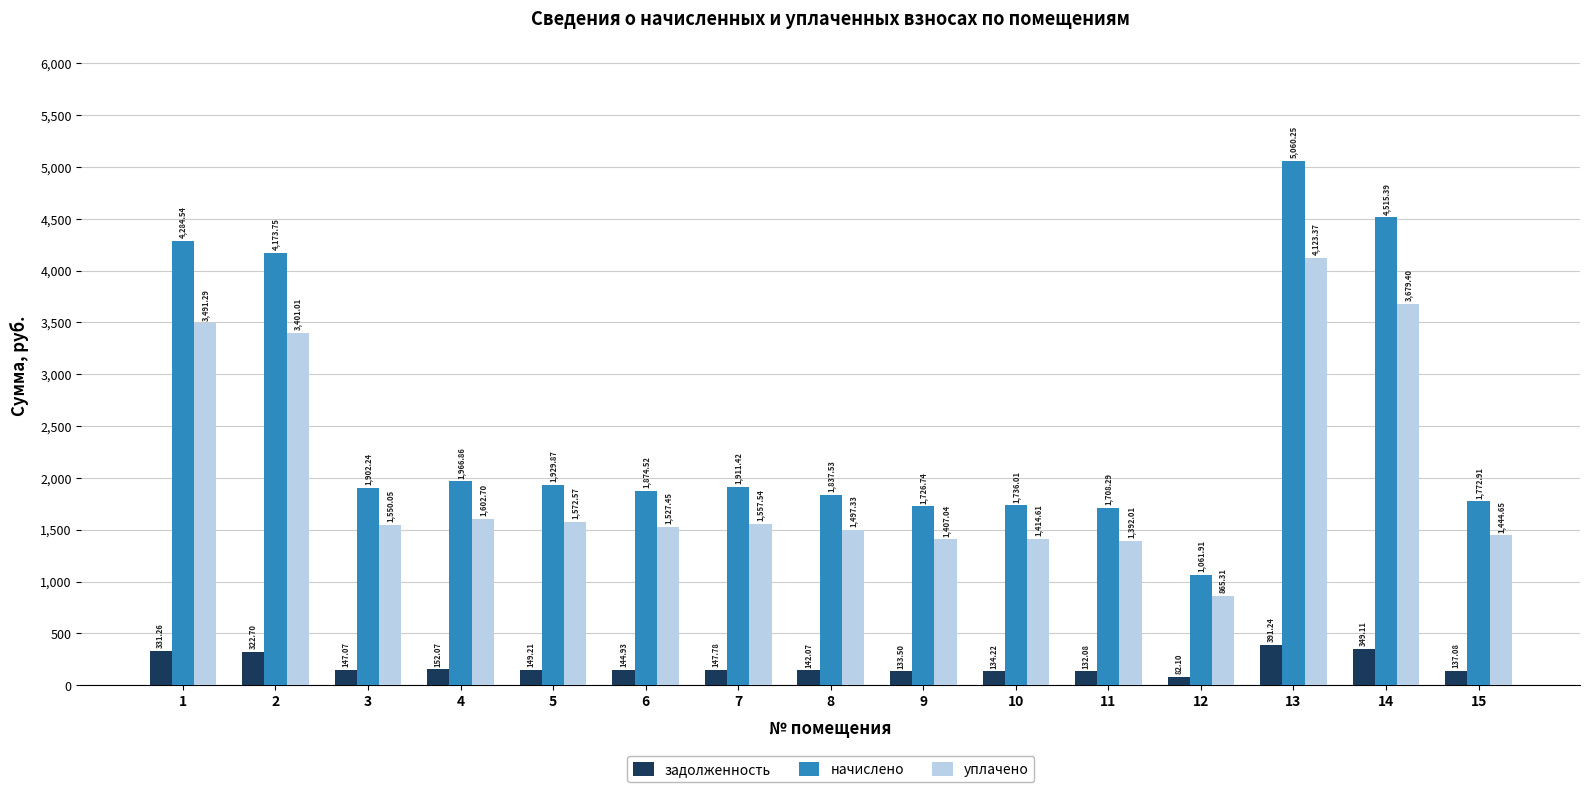

Which category has the lowest value in the задолженность series?

12